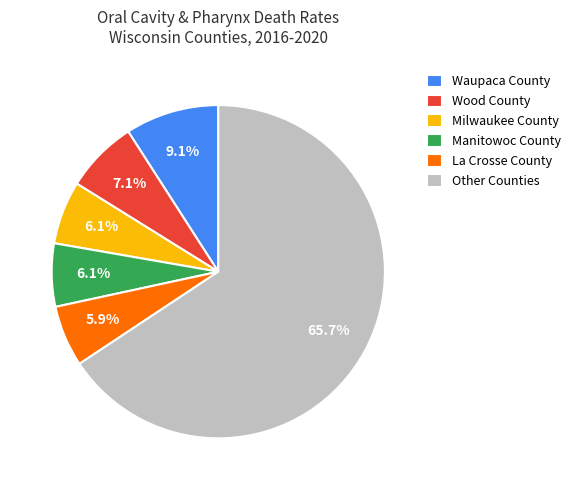

How many segments does this pie chart have?

6